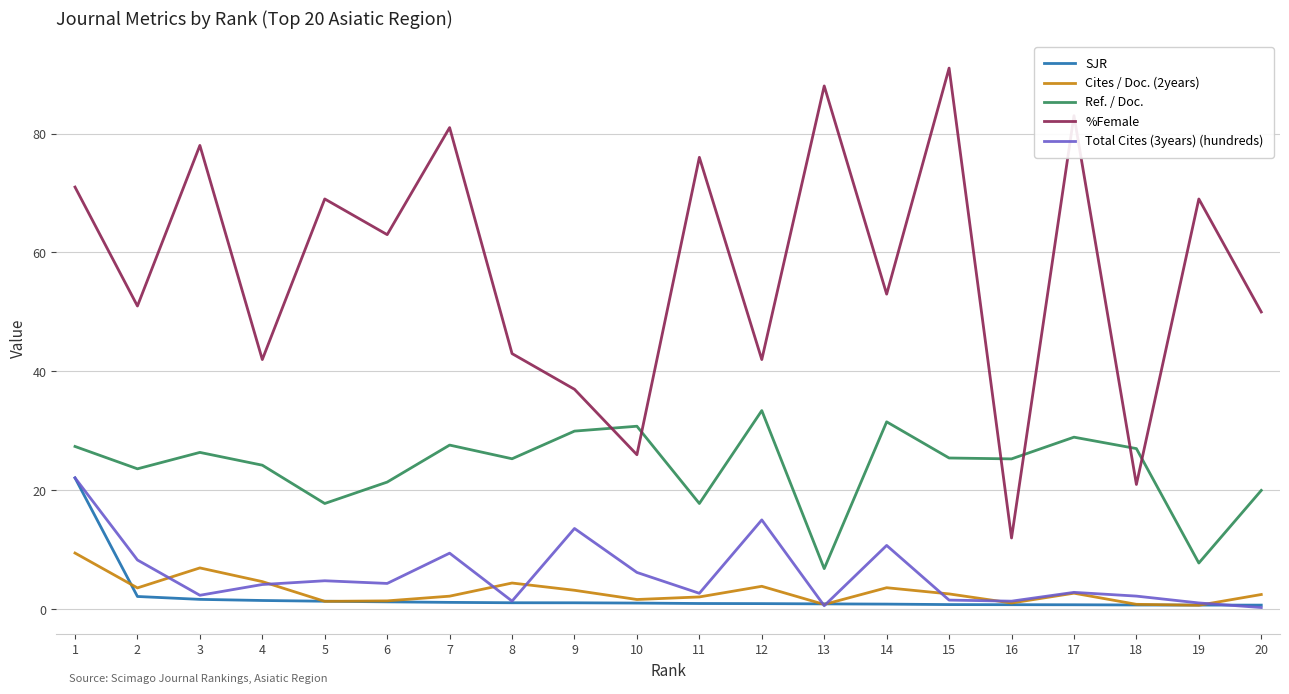

Which series has the largest range (max minus min)?

%Female